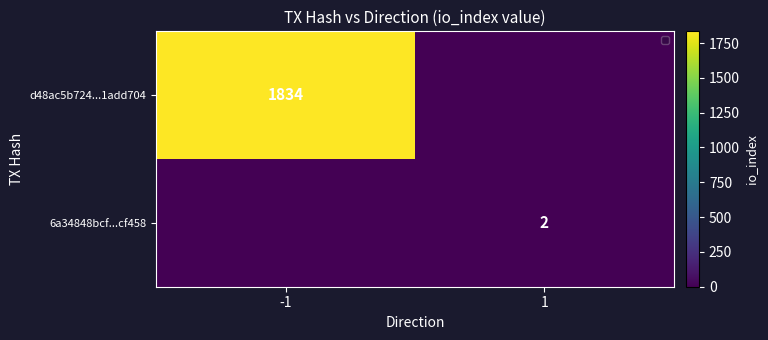

What is the difference between the d48ac5b724...1add704 values at -1 and 1?

1834